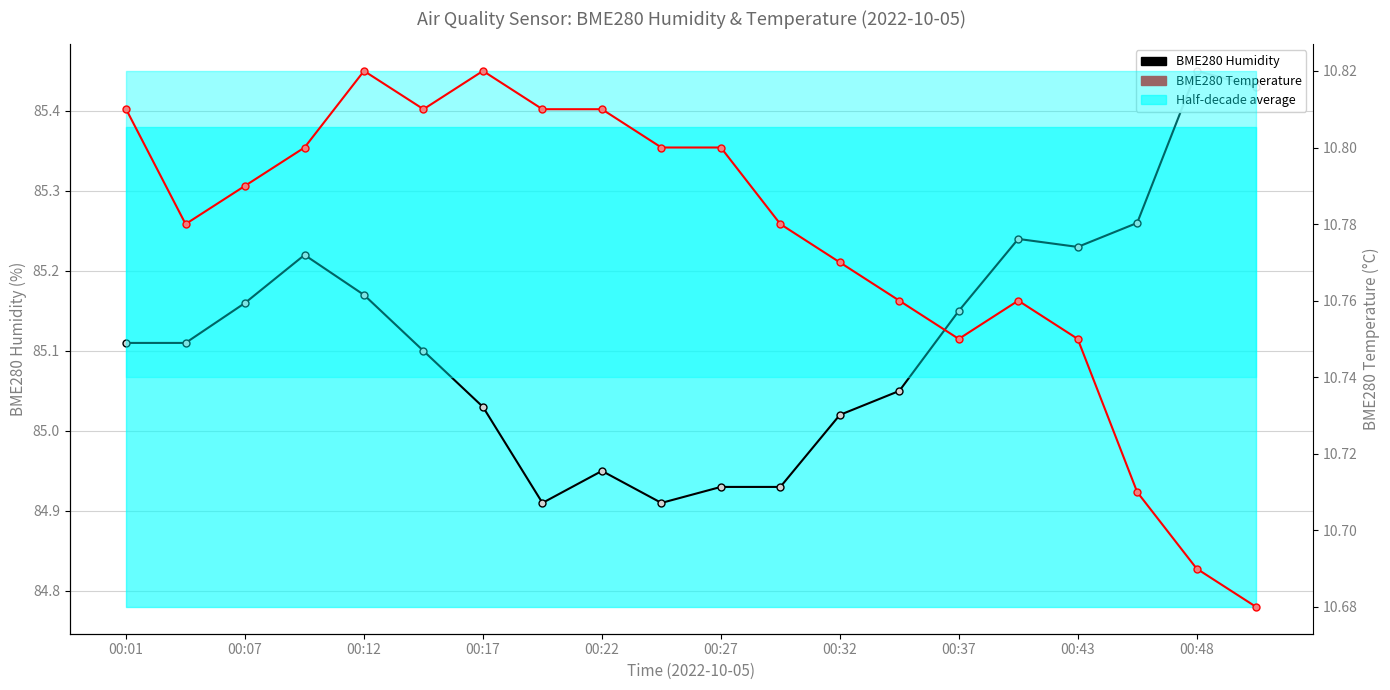

At how many categories does at least one series exceed 62?

20